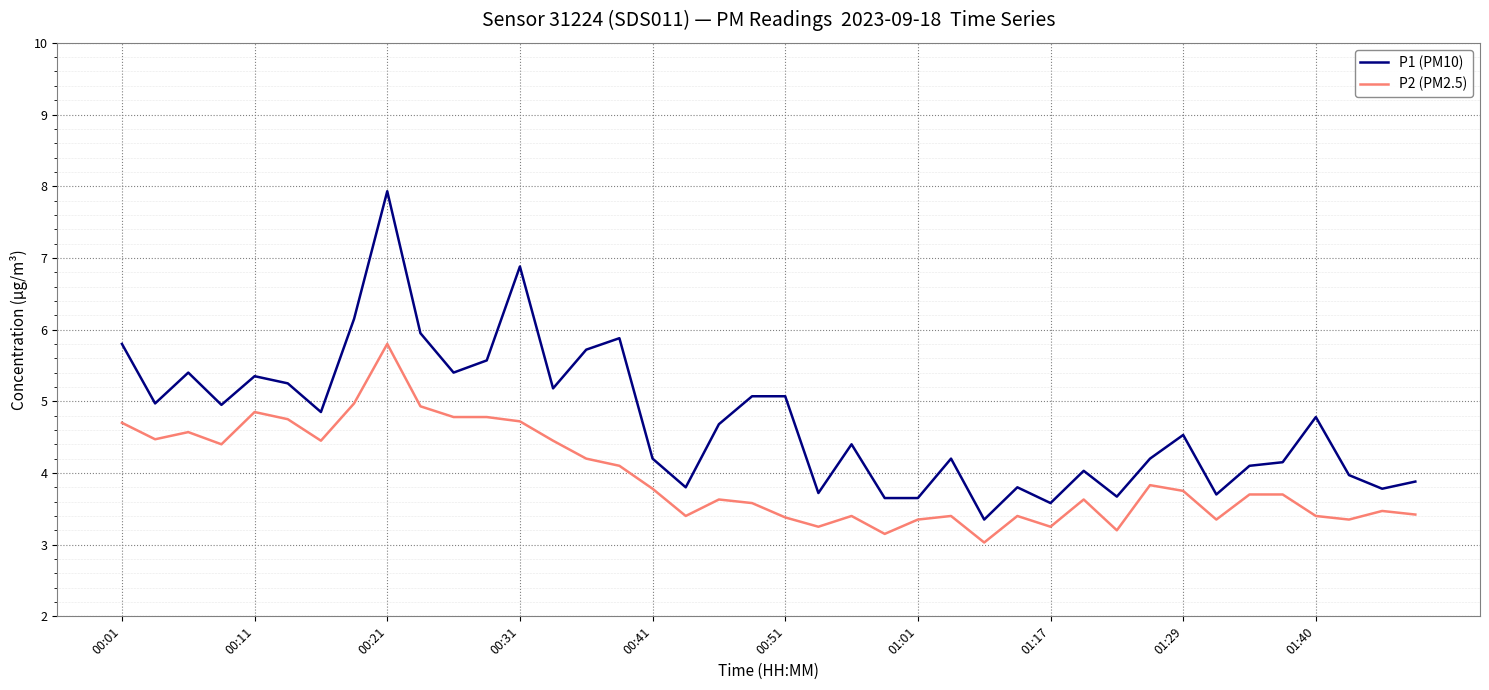

Which series has the largest total across all categories?

P1 (PM10)